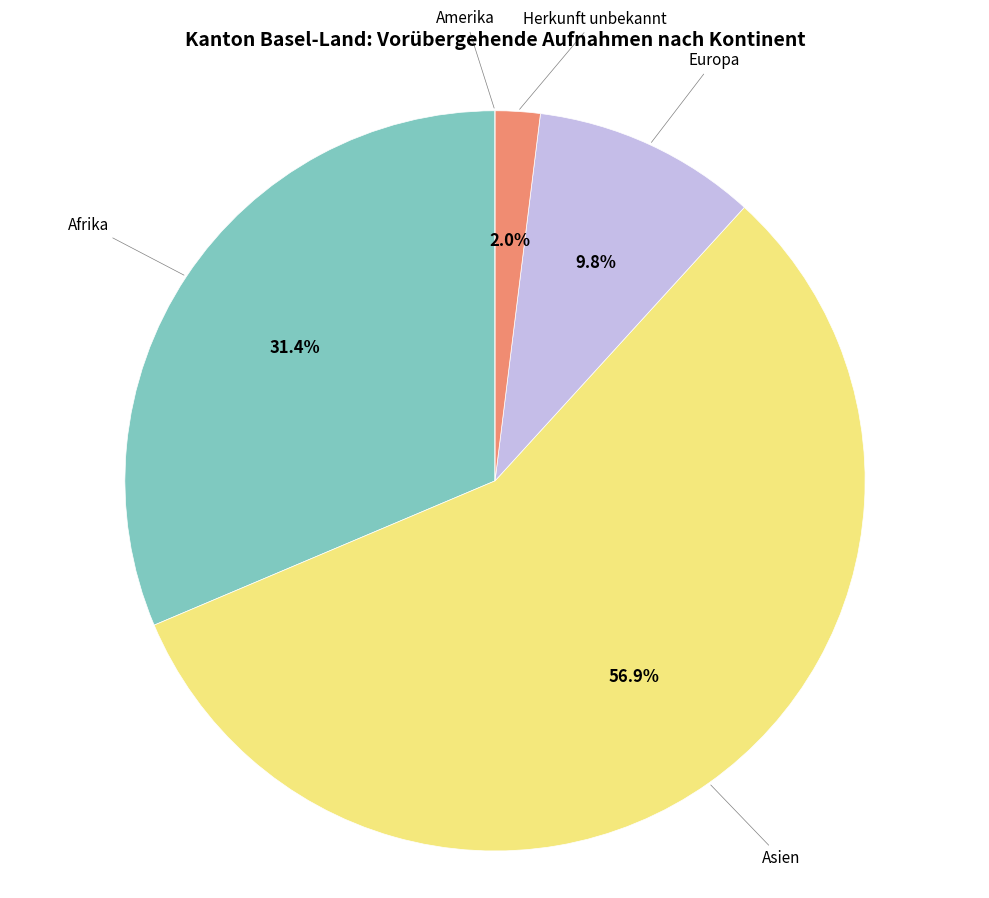

Approximately how many times larger is the value at Afrika compared to Asien?

0.6